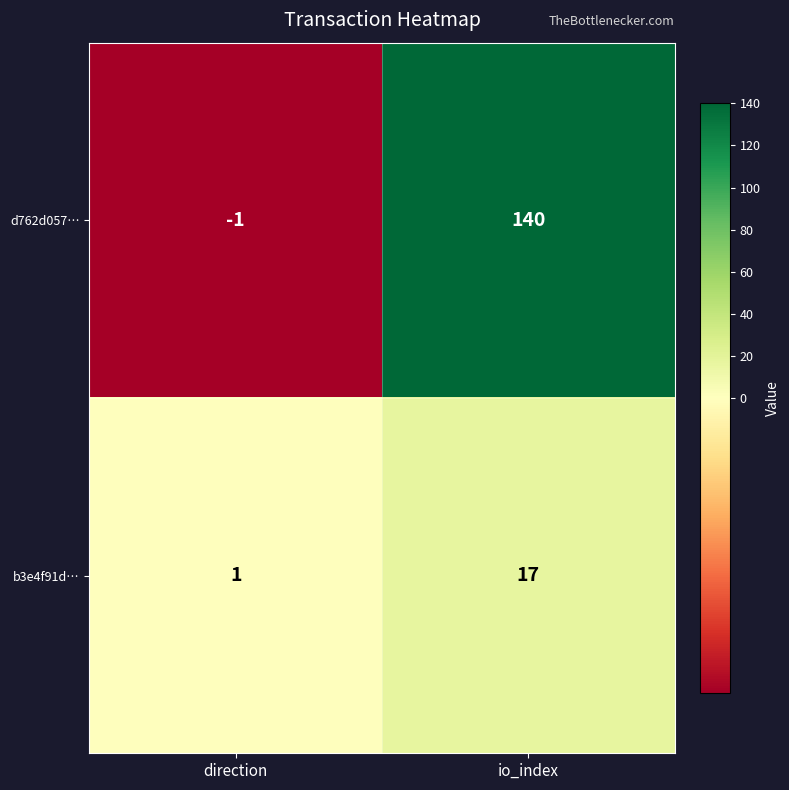

Which series changed the most between direction and io_index?

d762d057…